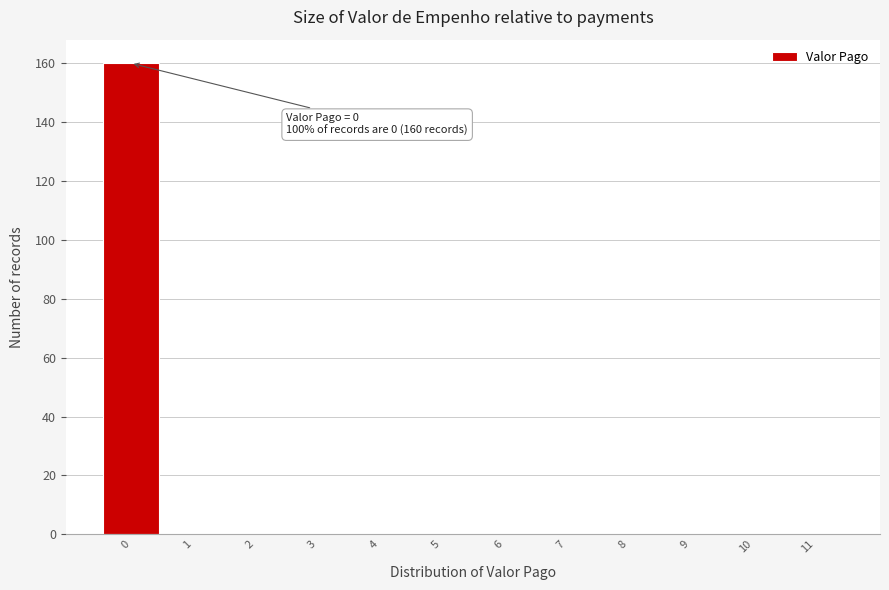

Over which range of the x-axis is the bar tallest?

-0.5 to 0.5